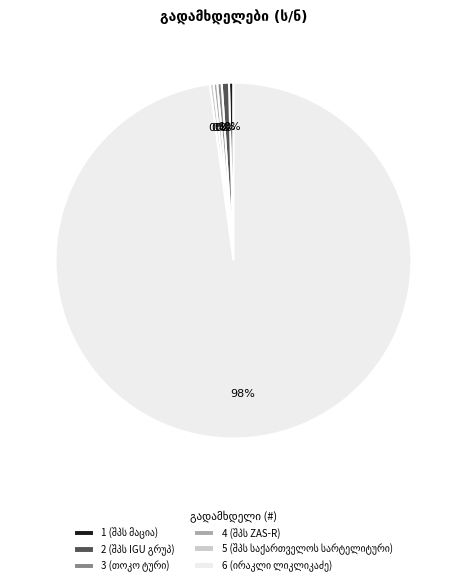

Is there a majority slice in this chart?

Yes